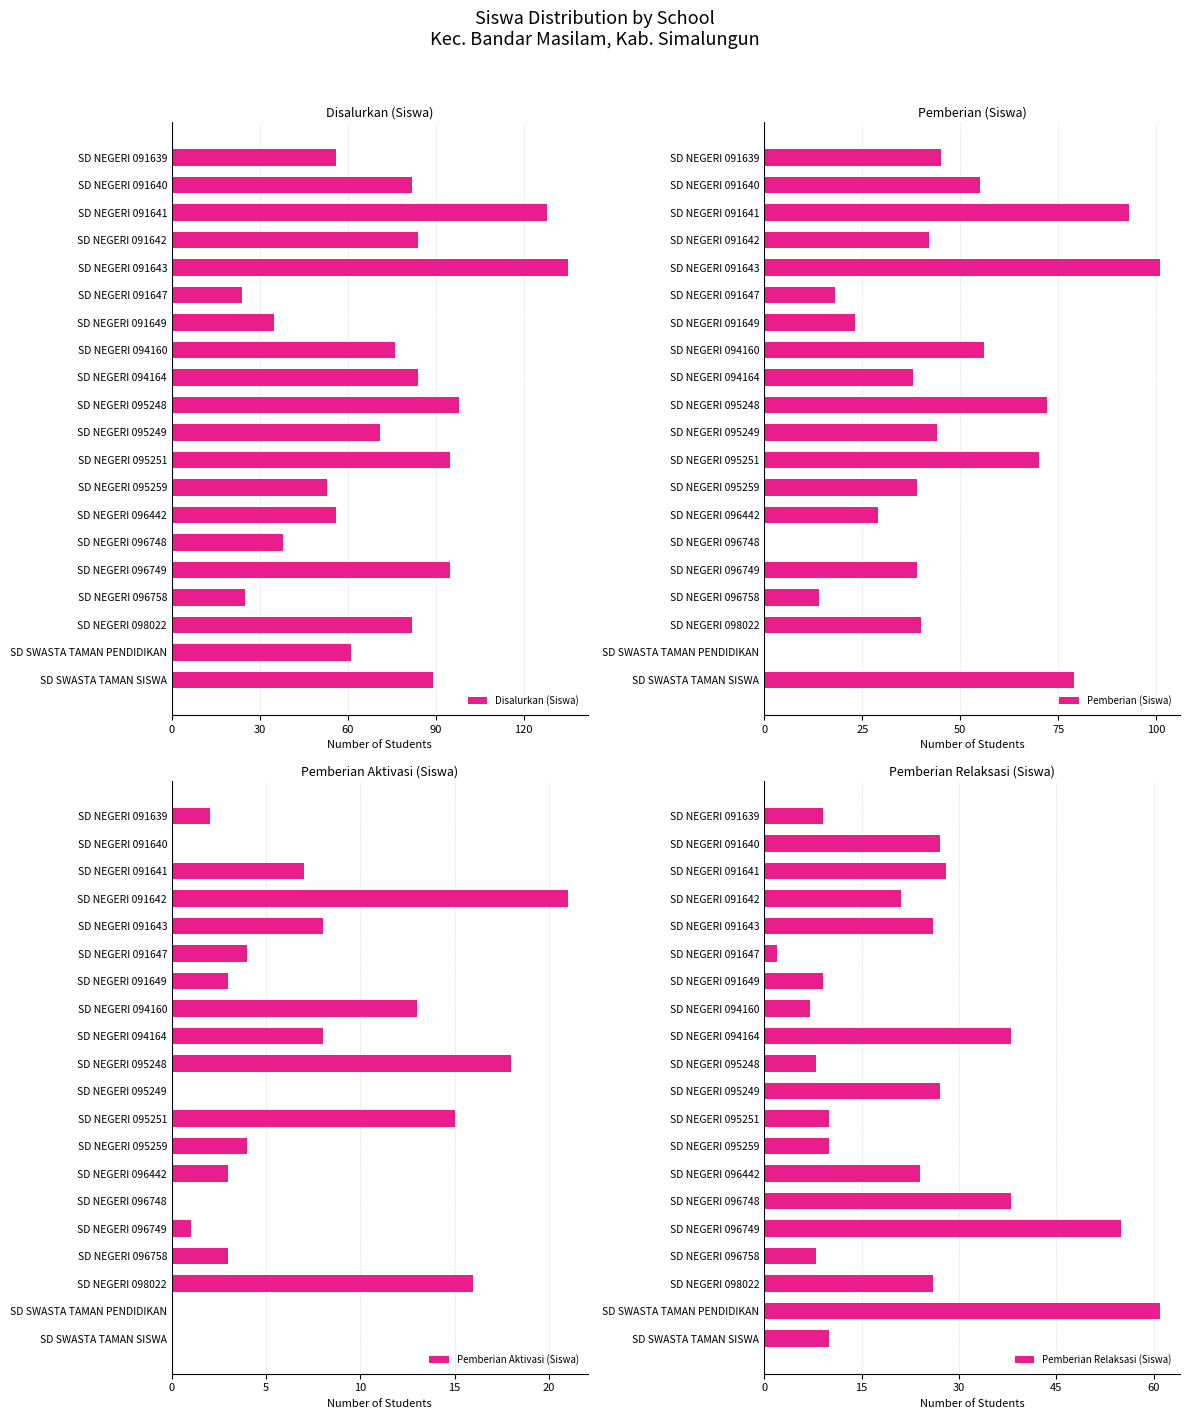

Reading left to right, transcribe all the data shown in this chart.

Disalurkan (Siswa): 56	82	128	84	135	24	35	76	84	98	71	95	53	56	38	95	25	82	61	89
Pemberian (Siswa): 45	55	93	42	101	18	23	56	38	72	44	70	39	29	0	39	14	40	0	79
Pemberian Aktivasi (Siswa): 2	0	7	21	8	4	3	13	8	18	0	15	4	3	0	1	3	16	0	0
Pemberian Relaksasi (Siswa): 9	27	28	21	26	2	9	7	38	8	27	10	10	24	38	55	8	26	61	10